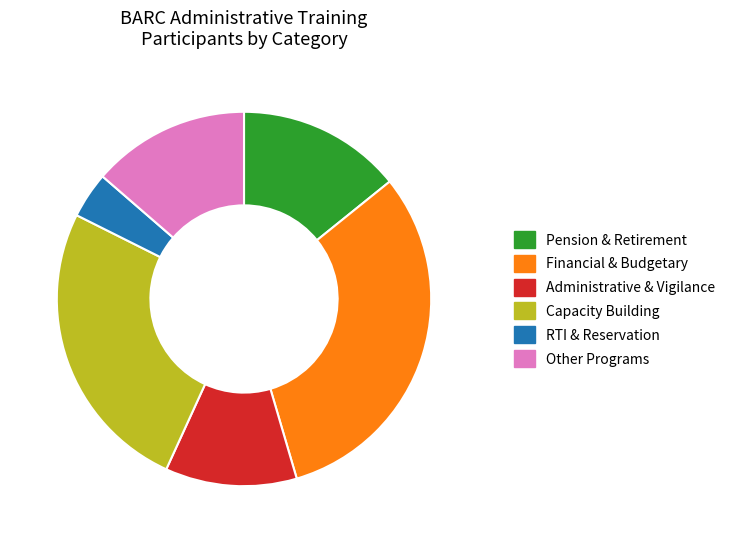

Count the number of slices in the pie.

6